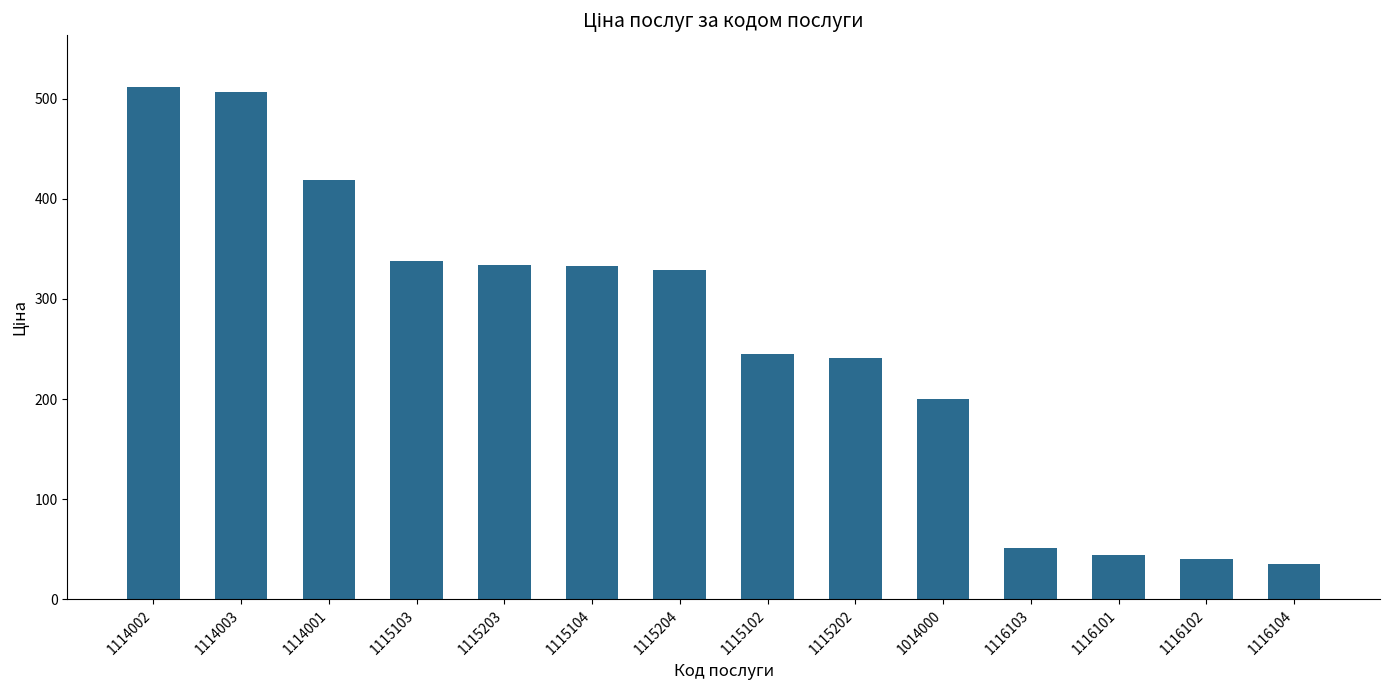

What is the label of the 3rd bar from the left?

1114001